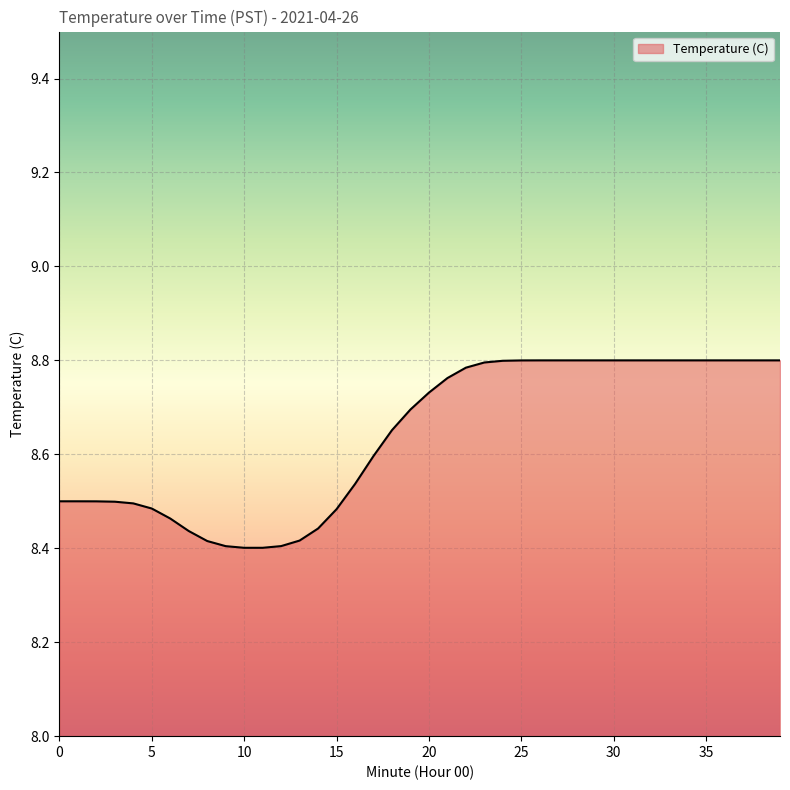

What is the difference between the maximum and minimum values?

0.4